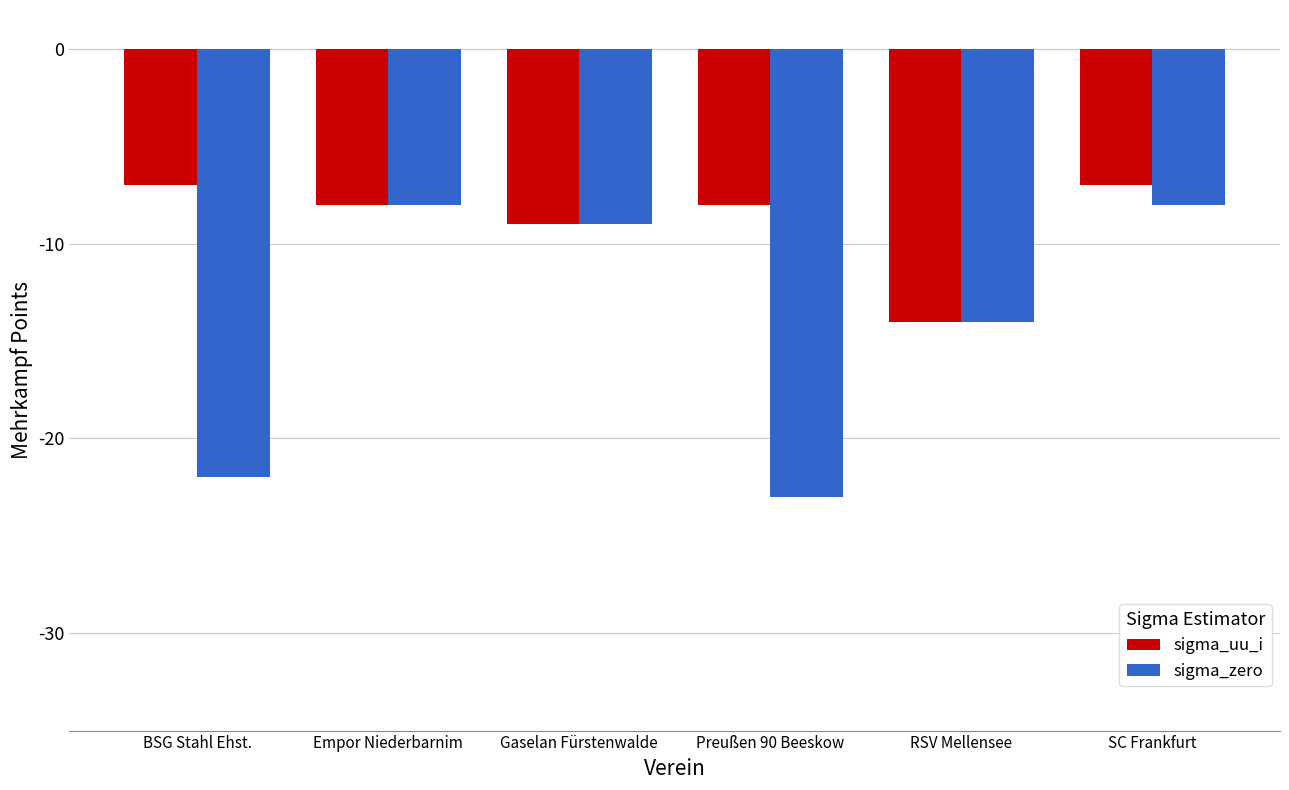

Does the chart contain stacked bars?

No